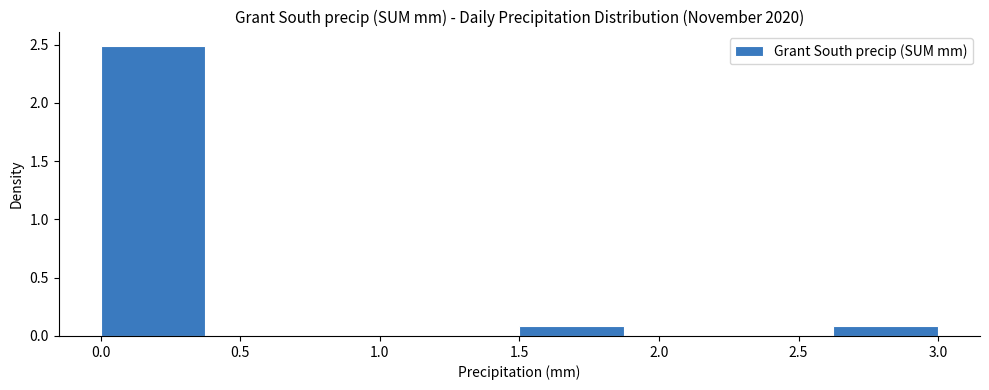

What is the height of the bar covering 0.000 to 0.375 on the x-axis? Neither the bar edges nor the heights are printed on the chart, so give them approximately, as read against the axes.

2.5